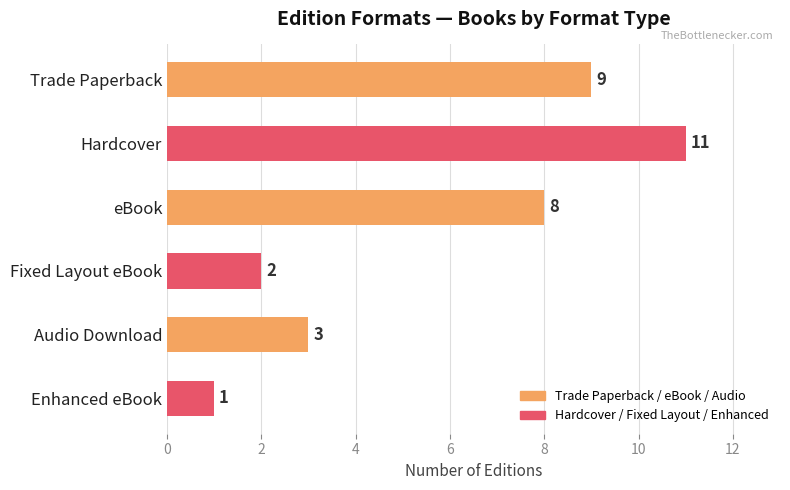

How many data points does each series have?

6